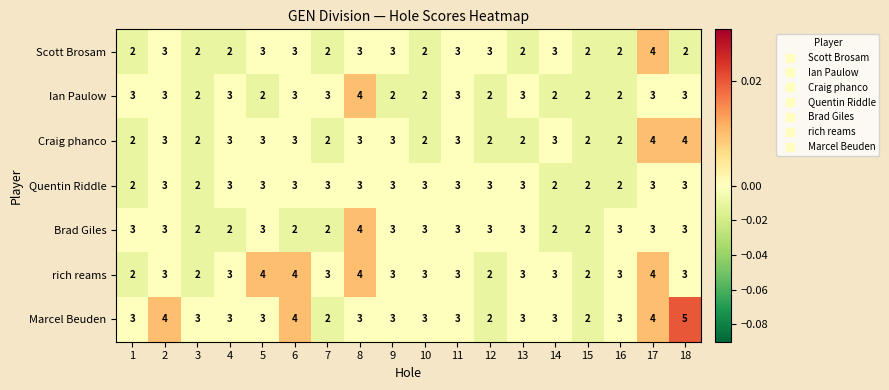

The value of Quentin Riddle at 8 is 4. True or false?

False